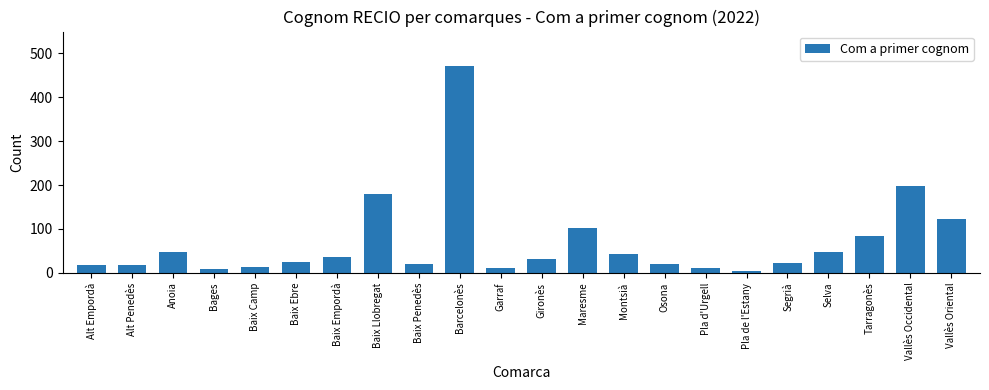

How many bars are there in total?

22